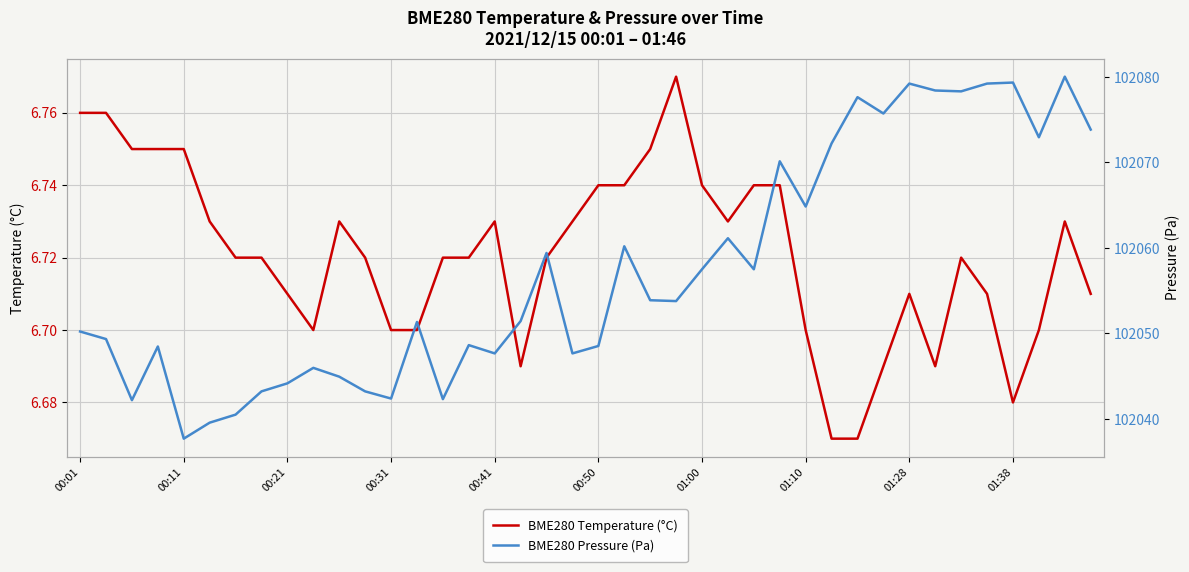

What is the average value of the BME280 Temperature (°C) series?

6.7